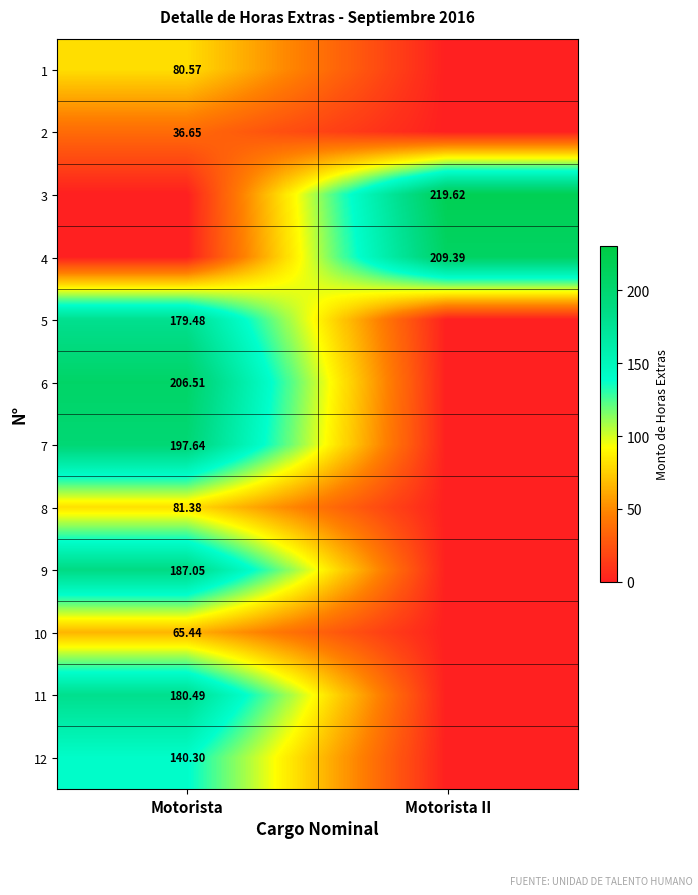

Is it true that 6 equals 0.0 at Motorista II?

True